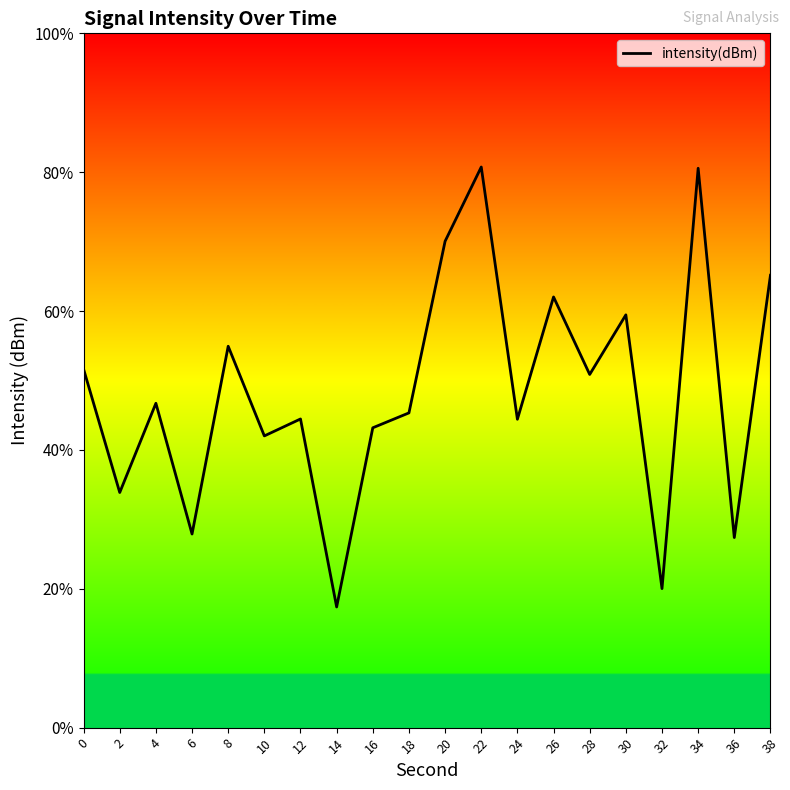

What is the sum of the values at 28 and 30?

-242.4